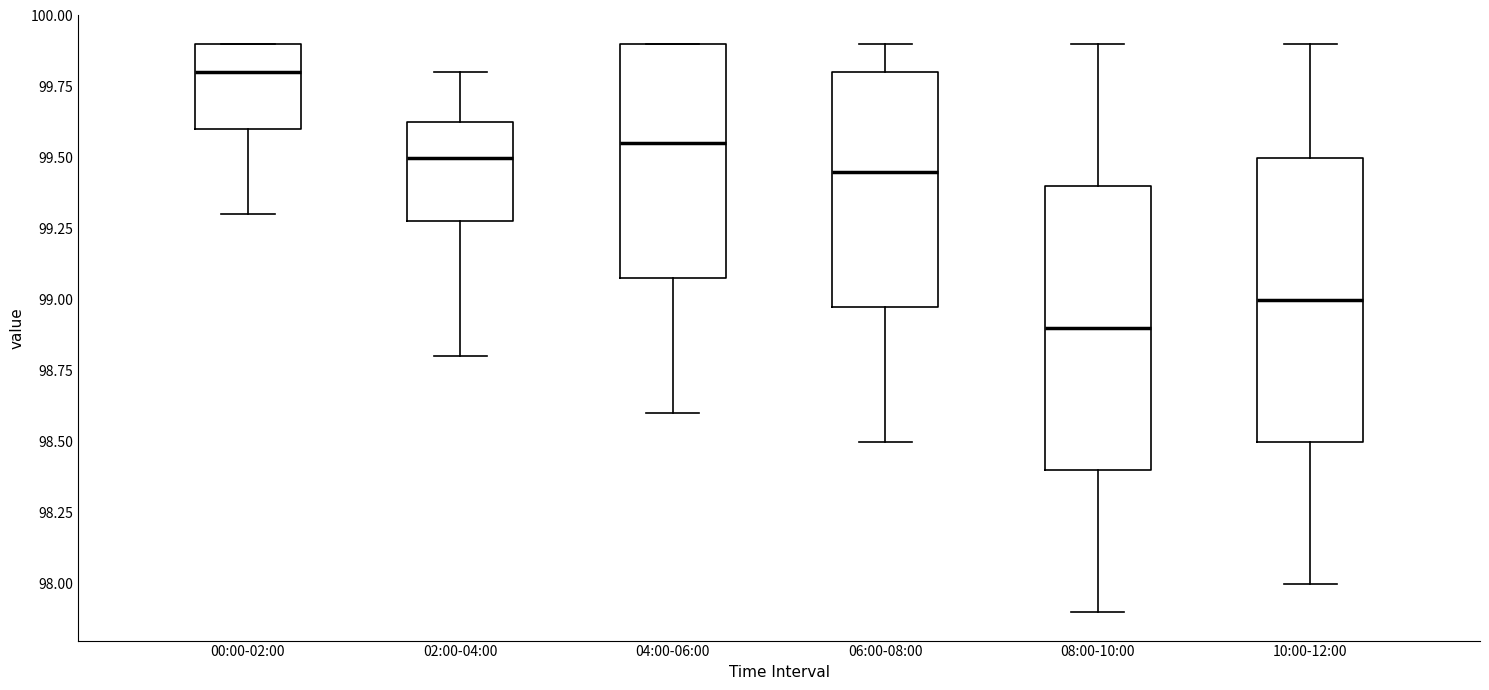

Reading left to right, transcribe this box plot: for each box, give where its median line is, the range the box spans, and where its two whiskers end, as read against the y-axis. The values are not printed on the chart, so give them approximately, as read against the axis.

00:00-02:00: median 99.80, box 99.60 to 99.90, whiskers 99.30 to 99.90
02:00-04:00: median 99.50, box 99.30 to 99.65, whiskers 98.80 to 99.80
04:00-06:00: median 99.55, box 99.10 to 99.90, whiskers 98.60 to 99.90
06:00-08:00: median 99.45, box 99.00 to 99.80, whiskers 98.50 to 99.90
08:00-10:00: median 98.90, box 98.40 to 99.40, whiskers 97.90 to 99.90
10:00-12:00: median 99.00, box 98.50 to 99.50, whiskers 98.00 to 99.90